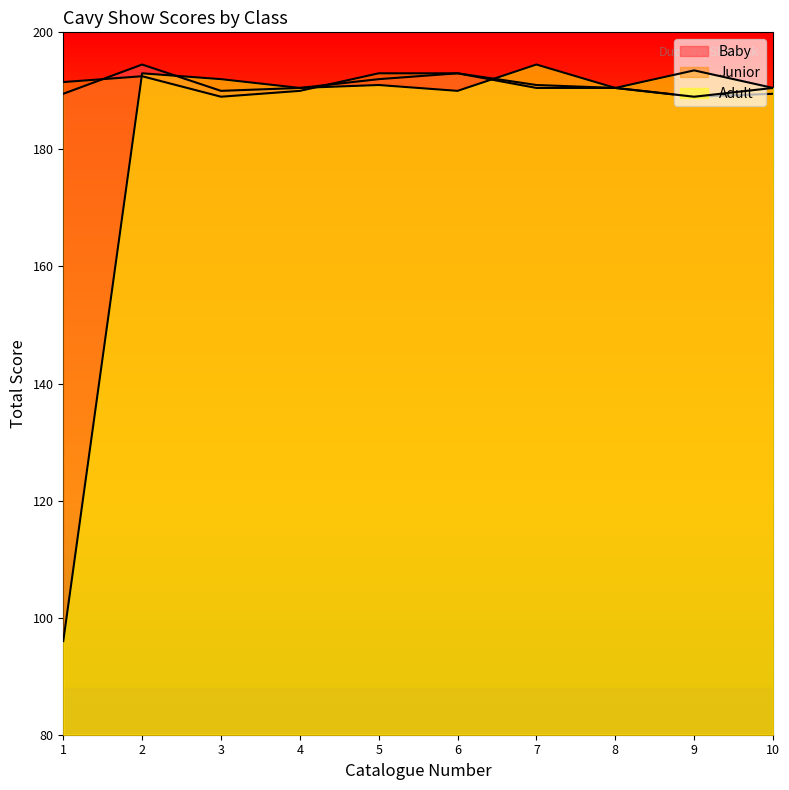

Is it true that Adult equals 73.3 at 5?

False